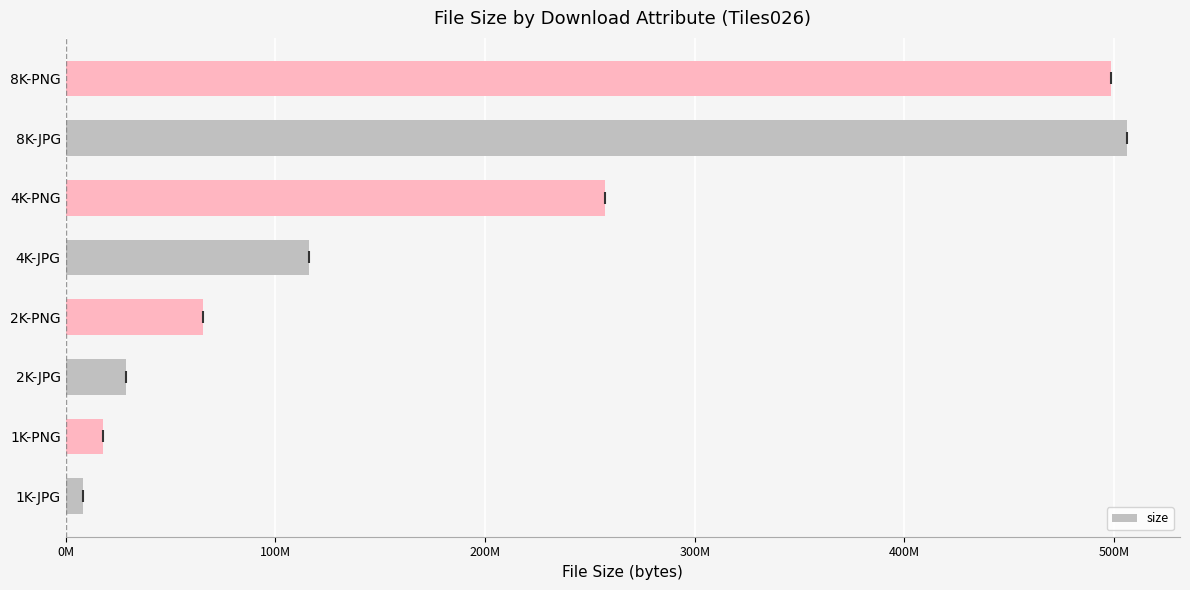

Are the bars horizontal?

Yes